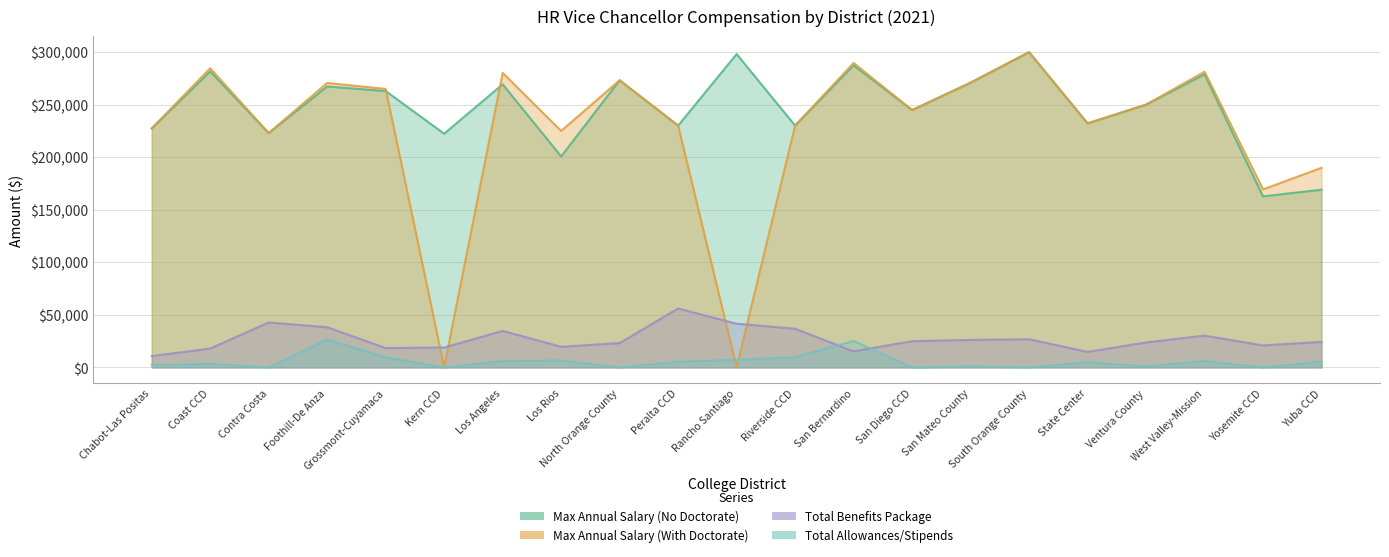

What is the spread (max minus min) of values at Foothill-De Anza?

244120.7